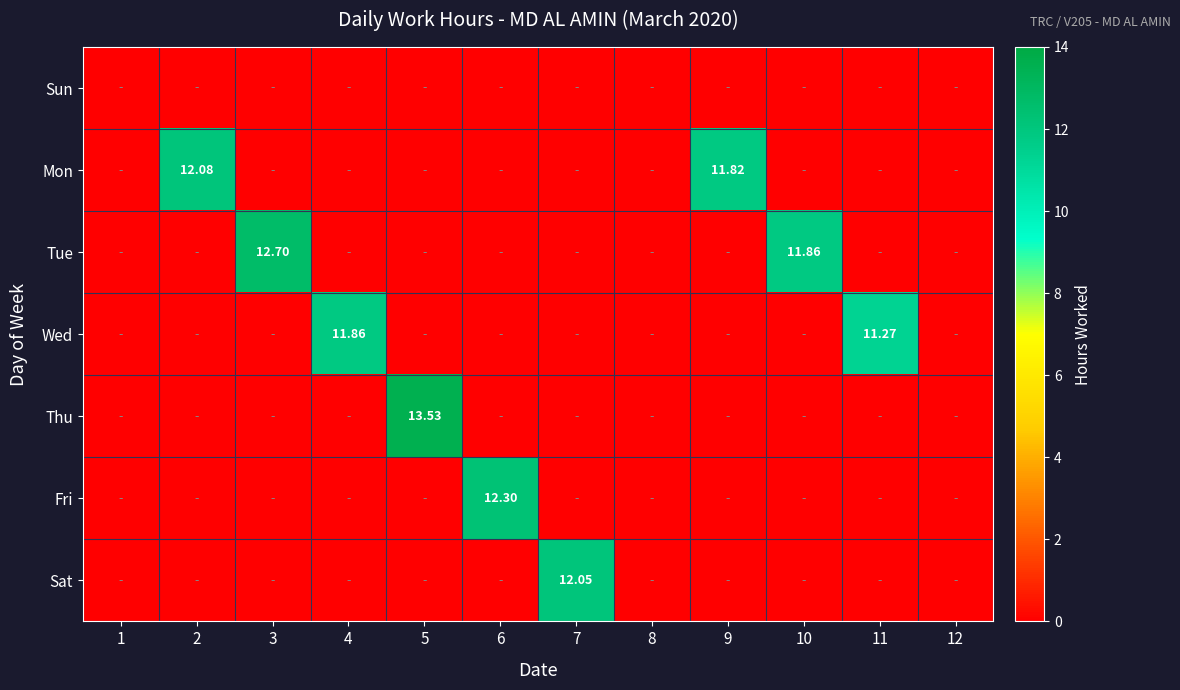

At how many categories does at least one series exceed 3?

9